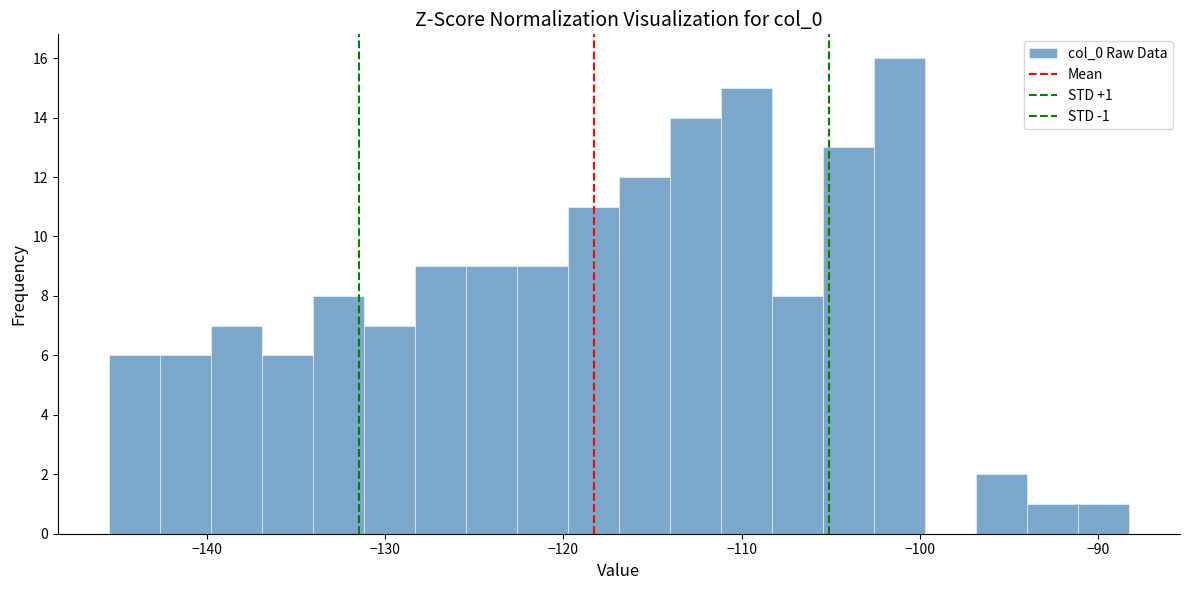

Around what value on the x-axis is the tallest bar? Give the approximate position of its centre, as read against the axis.

-101